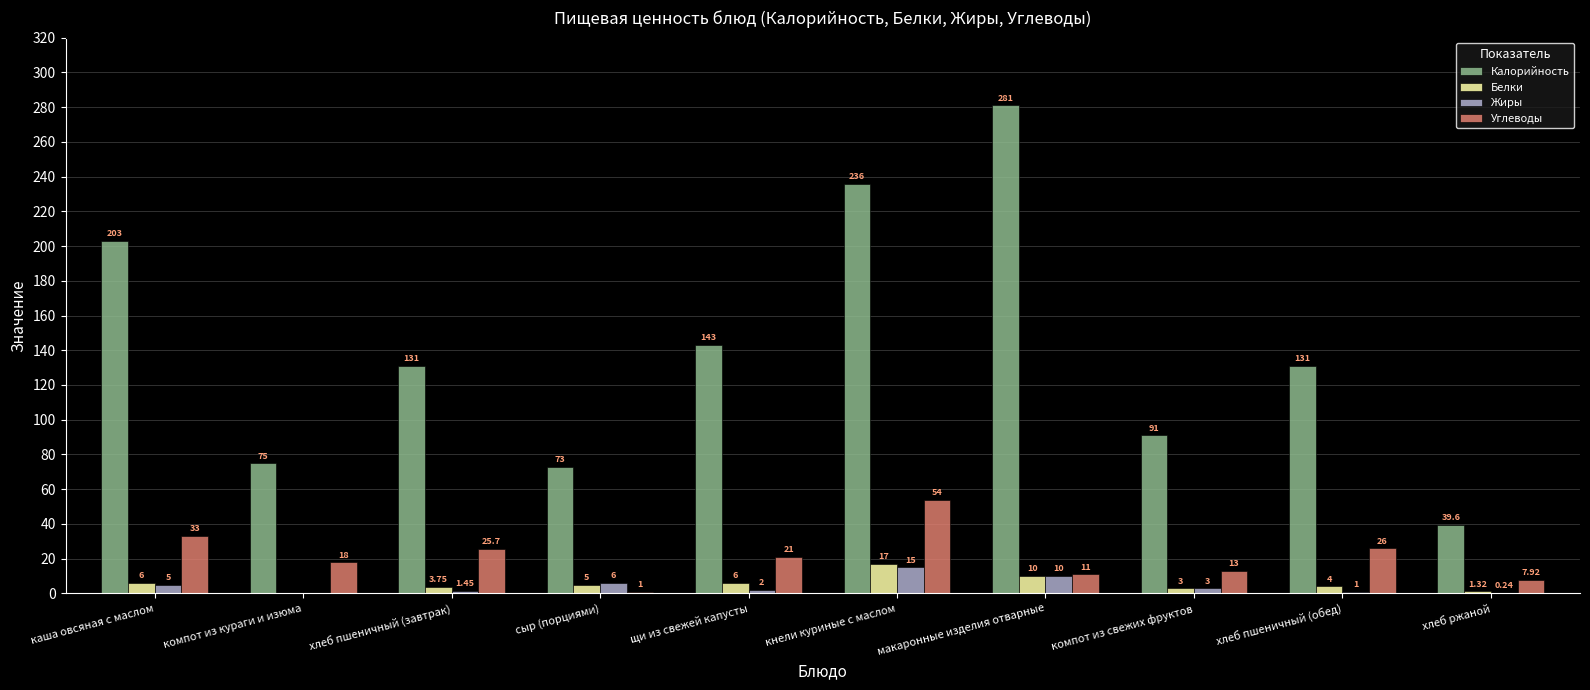

How many values in Жиры are above zero?

9